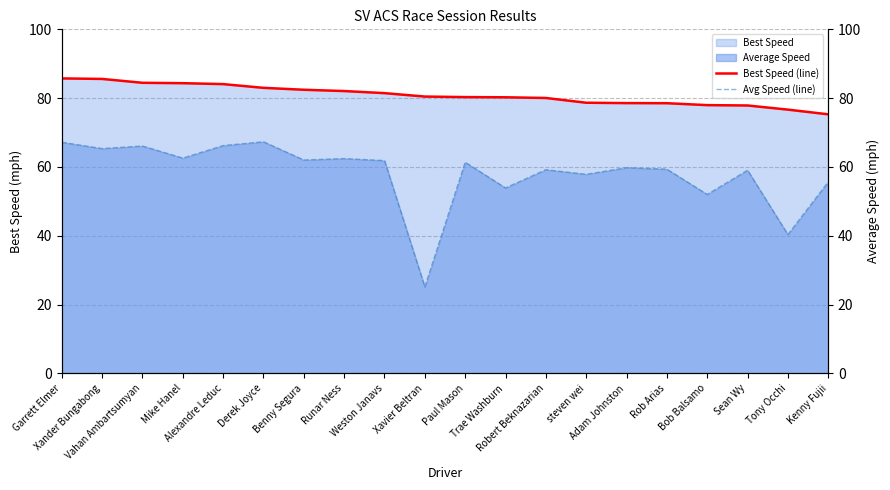

What is the maximum value shown in the chart?

85.7